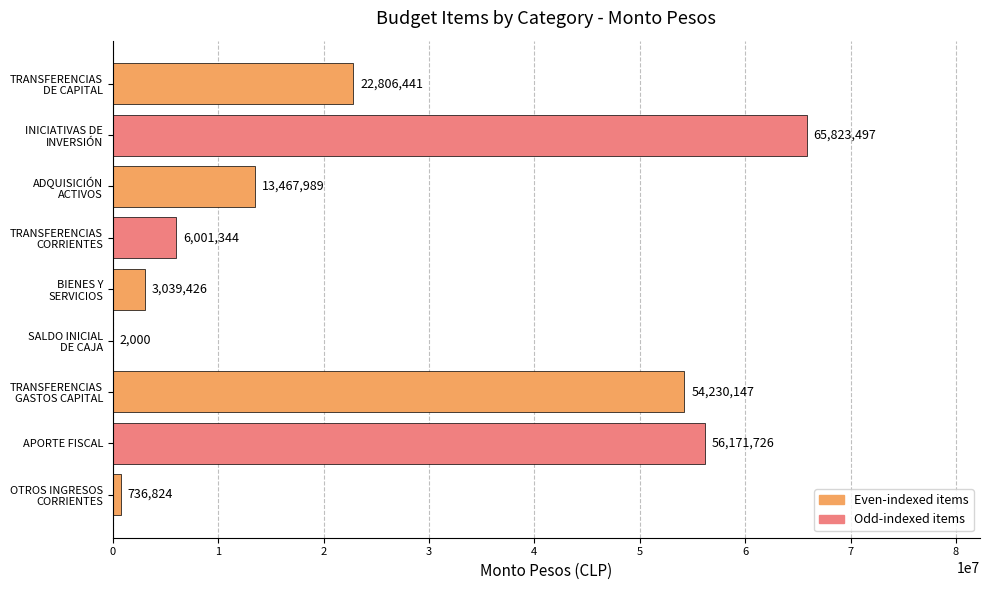

Count the number of data series in this chart.

1